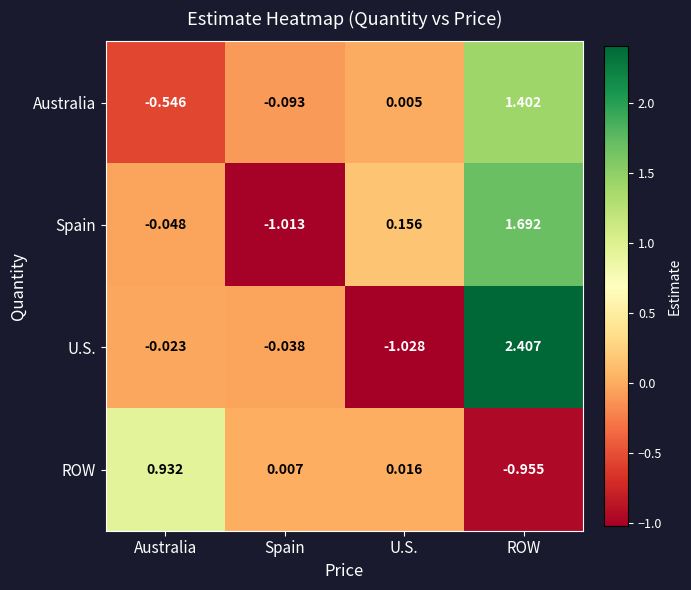

Between Spain and ROW, which series saw the biggest shift?

Spain